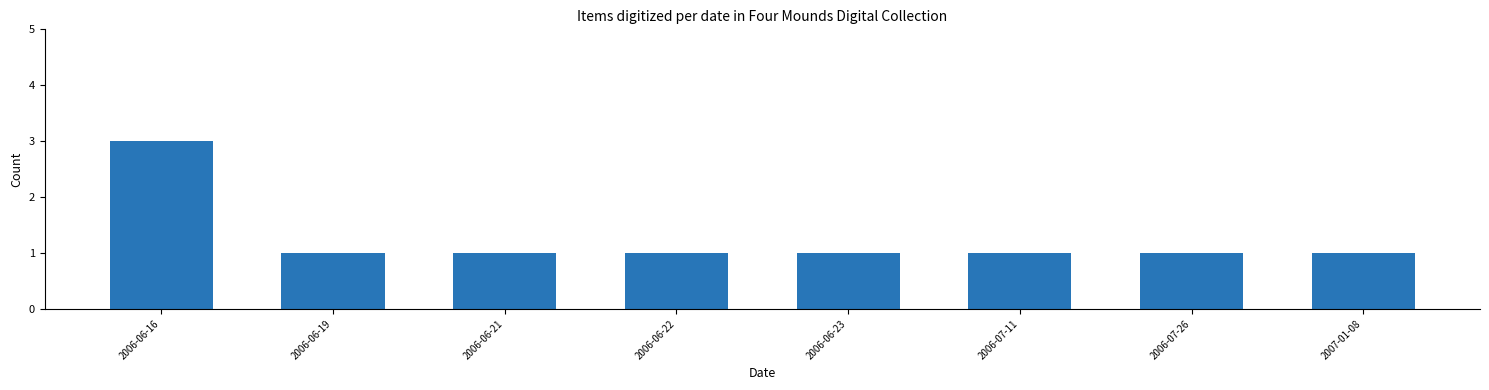

The chart shows a value of 2 at 2006-06-19. True or false?

False